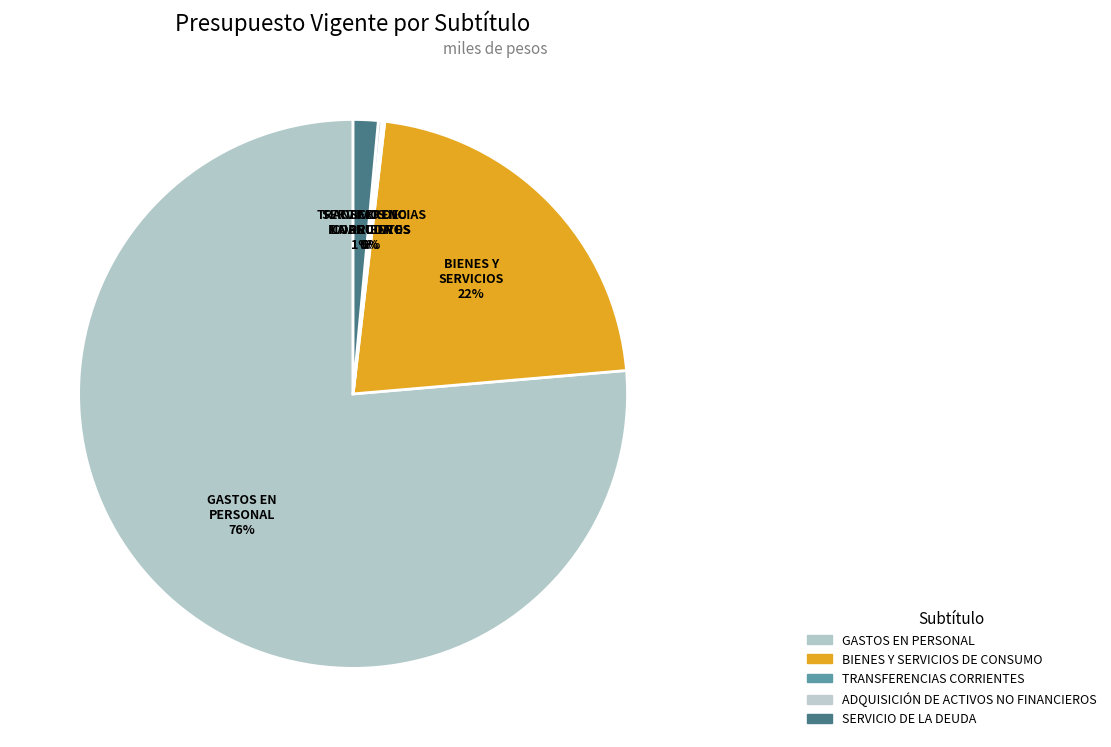

Is it true that TRANSFERENCIAS CORRIENTES is 0% of the pie?

True